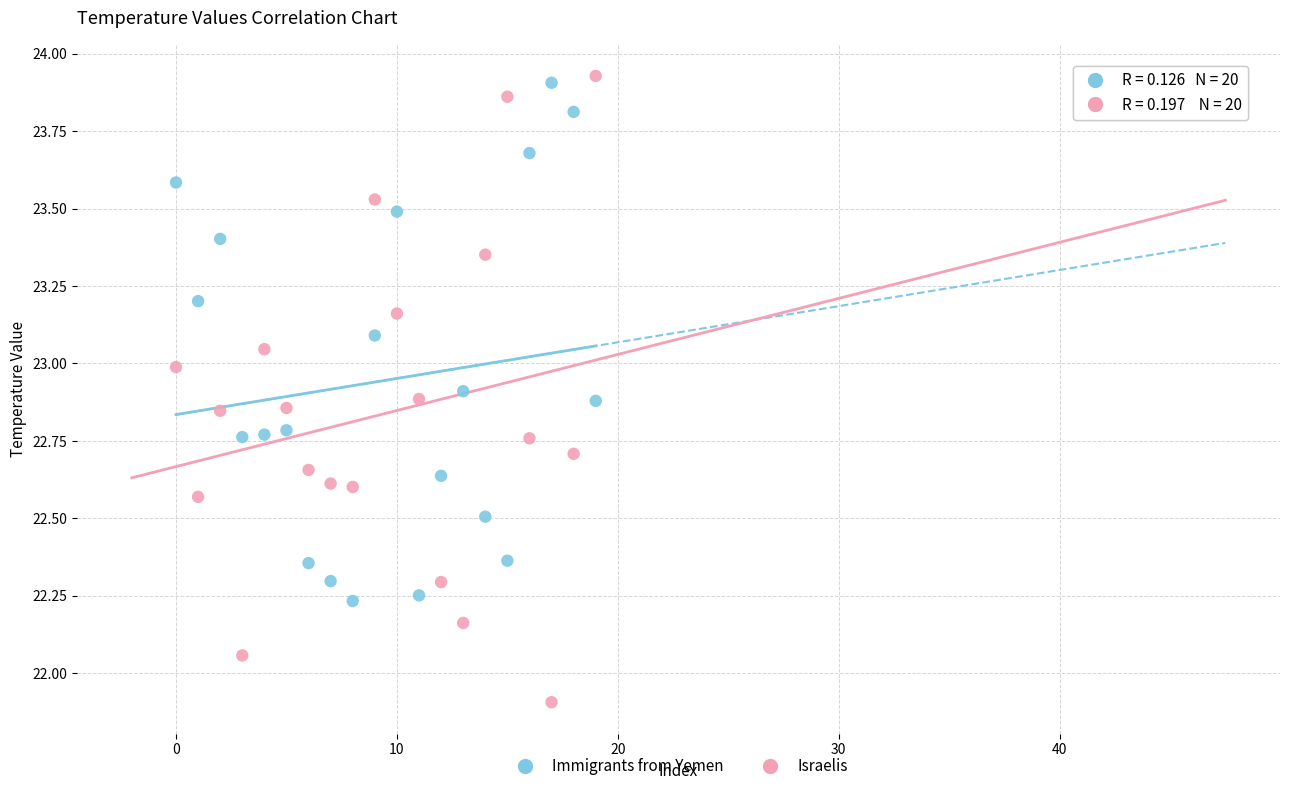

Which series reaches the maximum Y coordinate?

Israelis